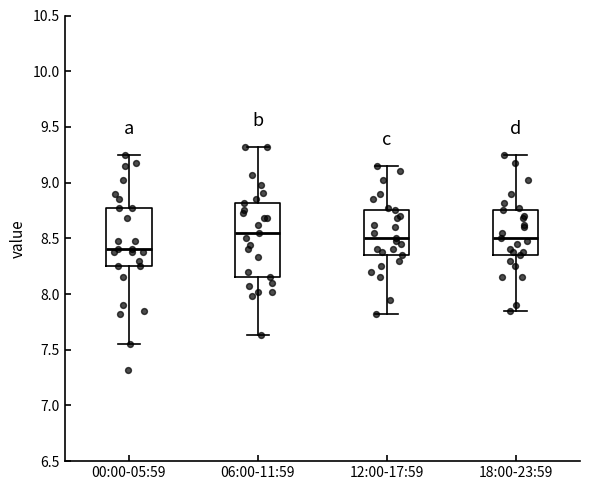

Which box's median line is the highest?

06:00-11:59